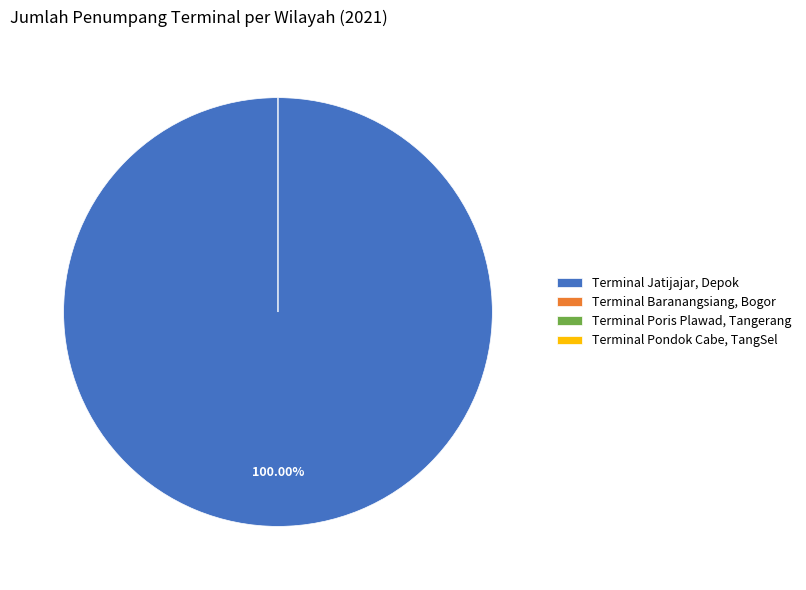

Which has a higher value, Terminal Jatijajar, Depok or Terminal Baranangsiang, Bogor?

Terminal Jatijajar, Depok